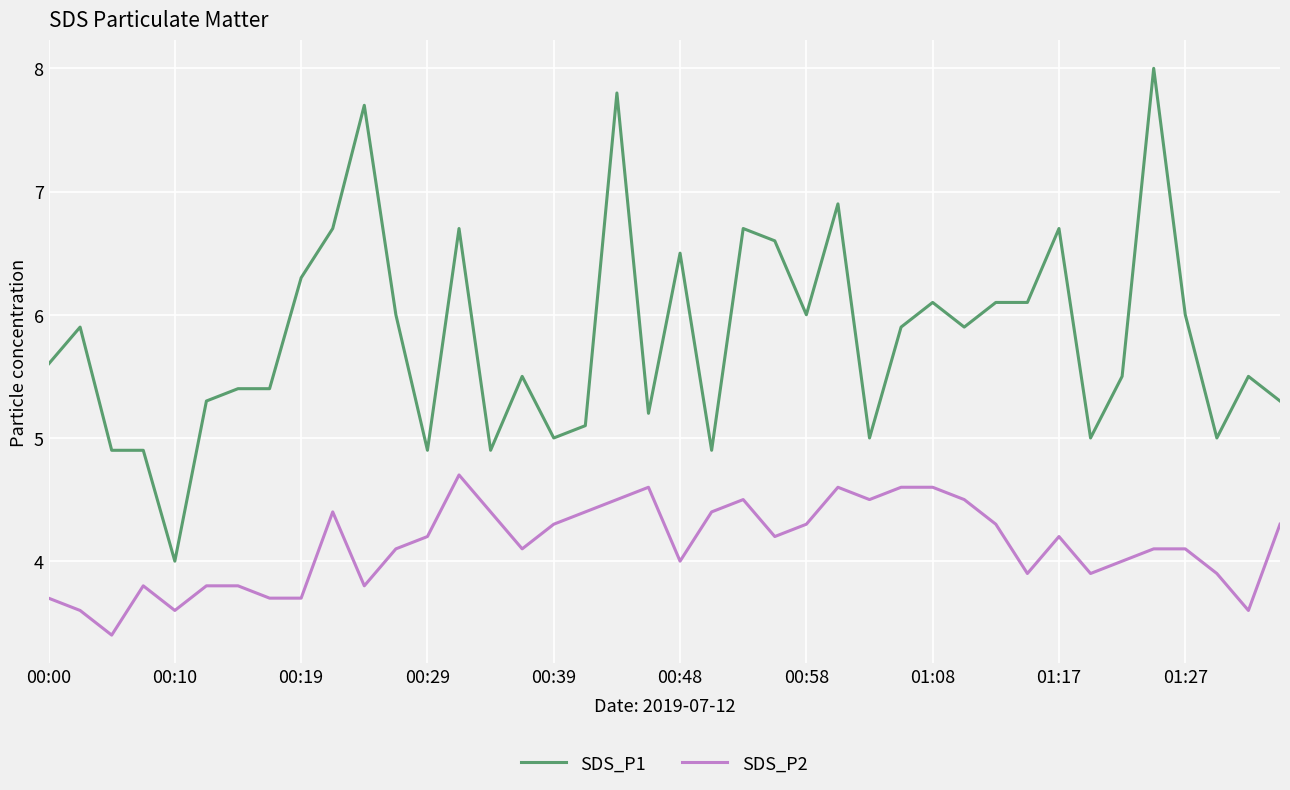

Which series has the widest spread of values?

SDS_P1